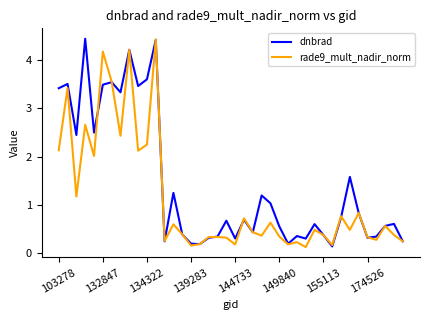

Which series has the largest total across all categories?

dnbrad